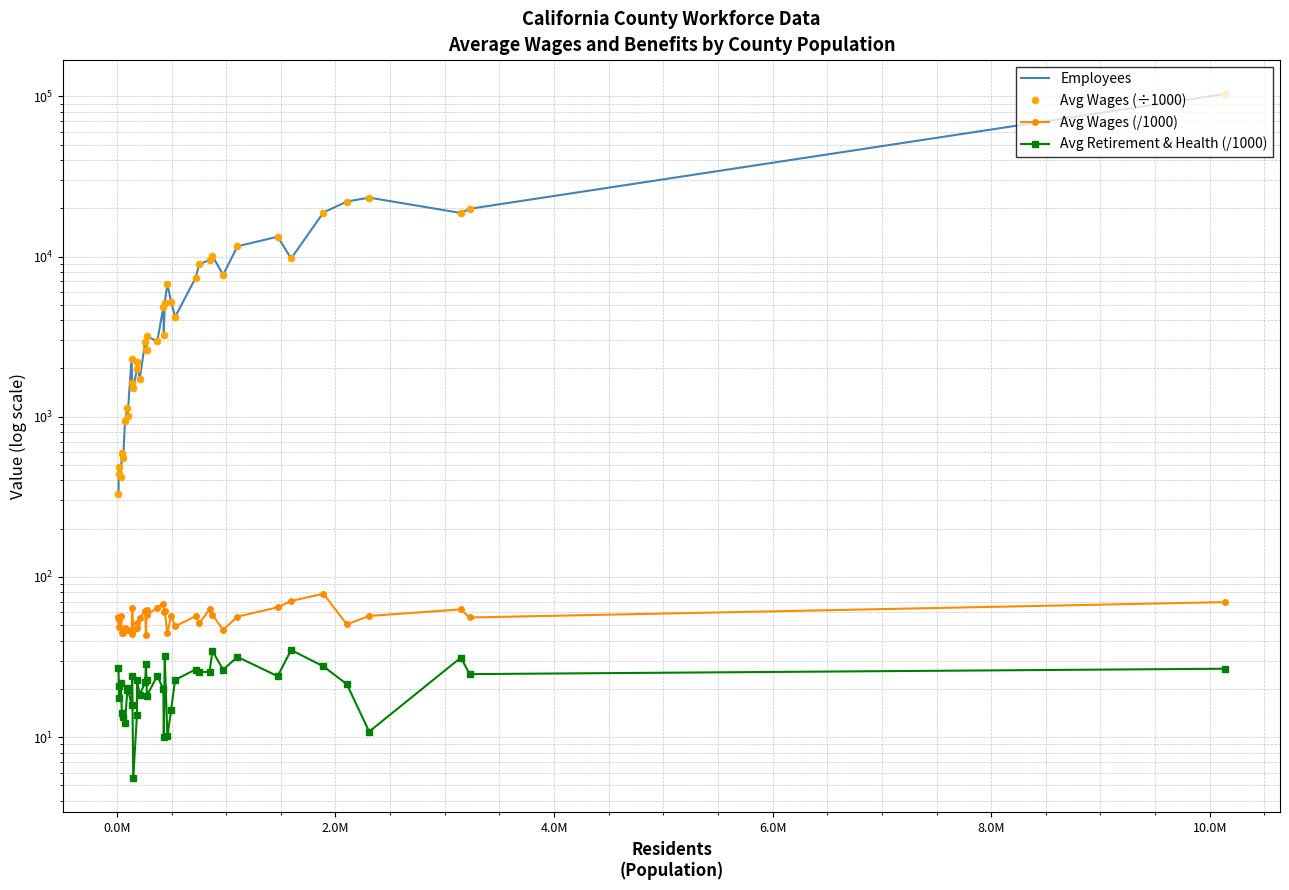

True or false: Avg Retirement & Health (/1000) has more than 1 interior local peaks.

True